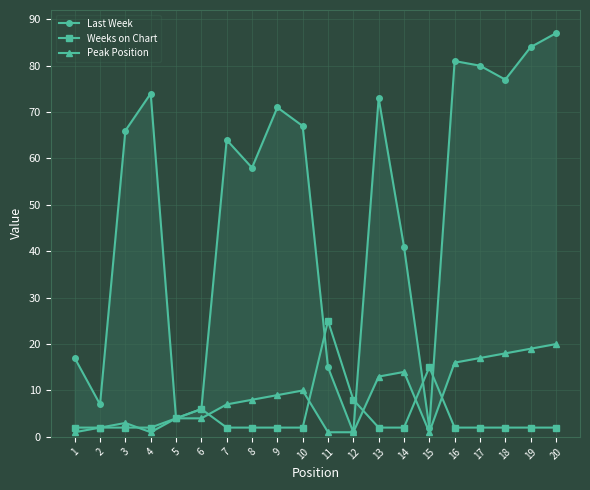

Reading left to right, transcribe all the data shown in this chart.

Last Week: 1=17	2=7	3=66	4=74	5=4	6=6	7=64	8=58	9=71	10=67	11=15	12=1	13=73	14=41	15=2	16=81	17=80	18=77	19=84	20=87
Weeks on Chart: 1=2	2=2	3=2	4=2	5=4	6=6	7=2	8=2	9=2	10=2	11=25	12=8	13=2	14=2	15=15	16=2	17=2	18=2	19=2	20=2
Peak Position: 1=1	2=2	3=3	4=1	5=4	6=4	7=7	8=8	9=9	10=10	11=1	12=1	13=13	14=14	15=1	16=16	17=17	18=18	19=19	20=20